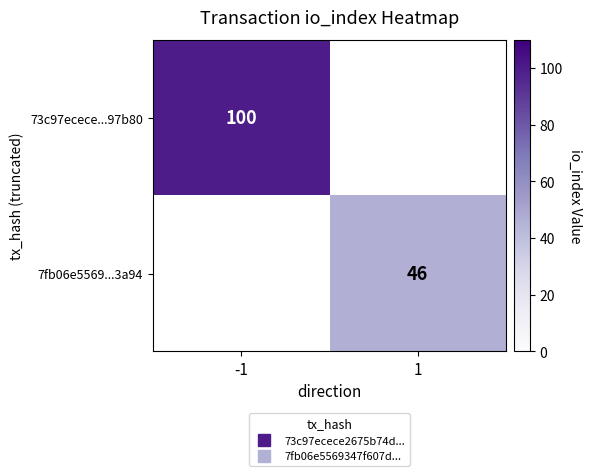

What is the spread (max minus min) of values at -1?

100